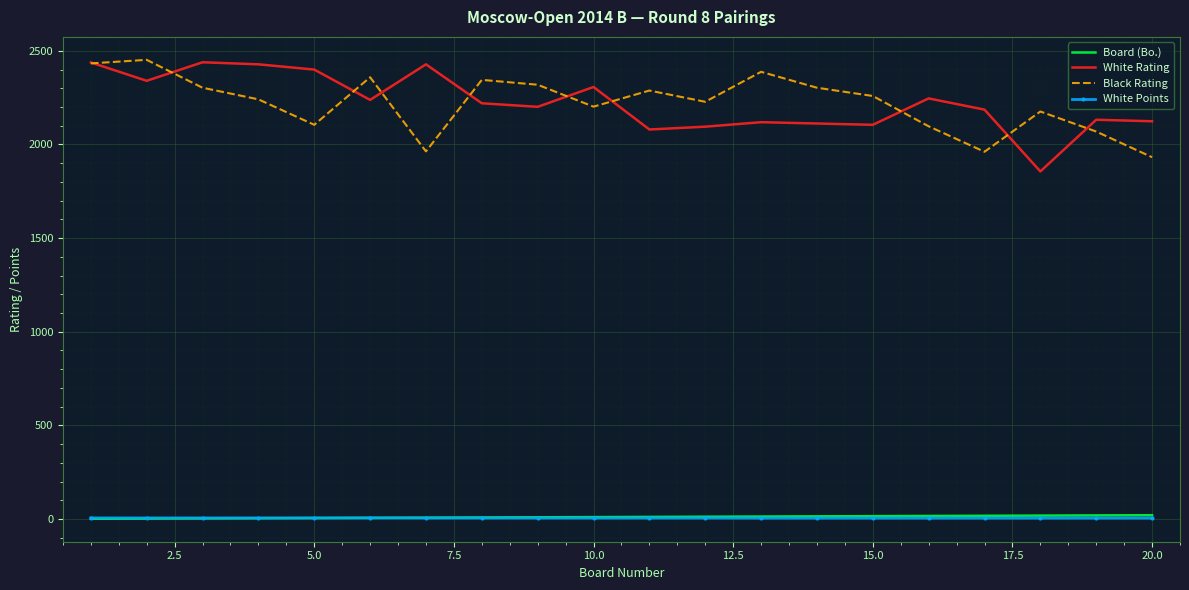

True or false: White Rating and White Points cross at least once.

False